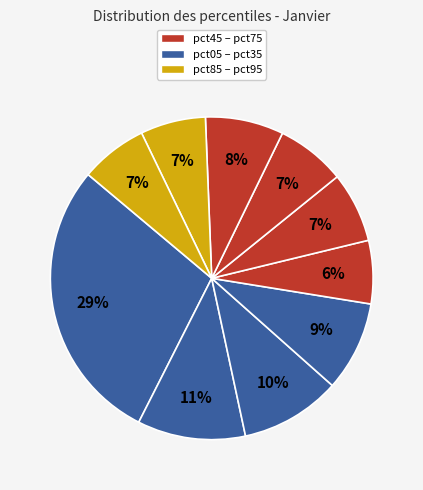

Count the number of slices in the pie.

10